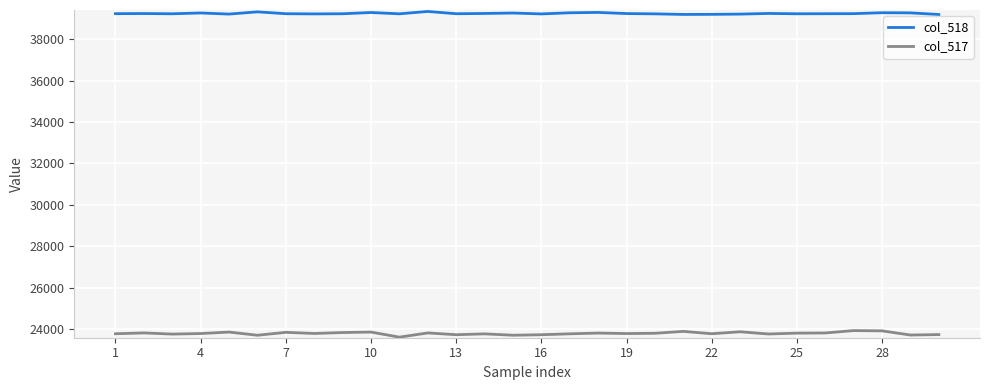

List the series in order of their overall mean, highest first.

col_518, col_517